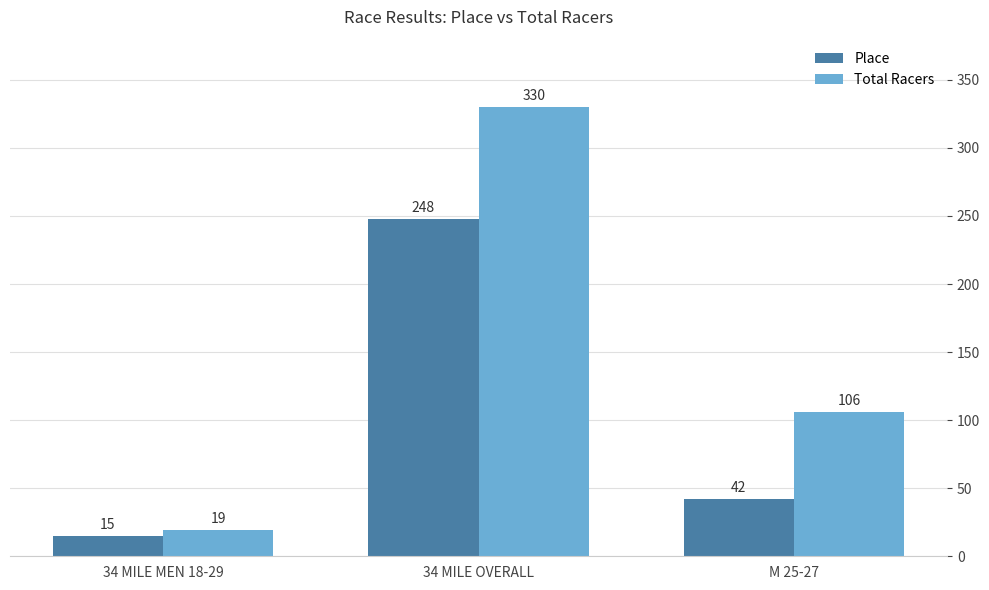

Reading right to left, transcribe all the data shown in this chart.

Place: 42	248	15
Total Racers: 106	330	19